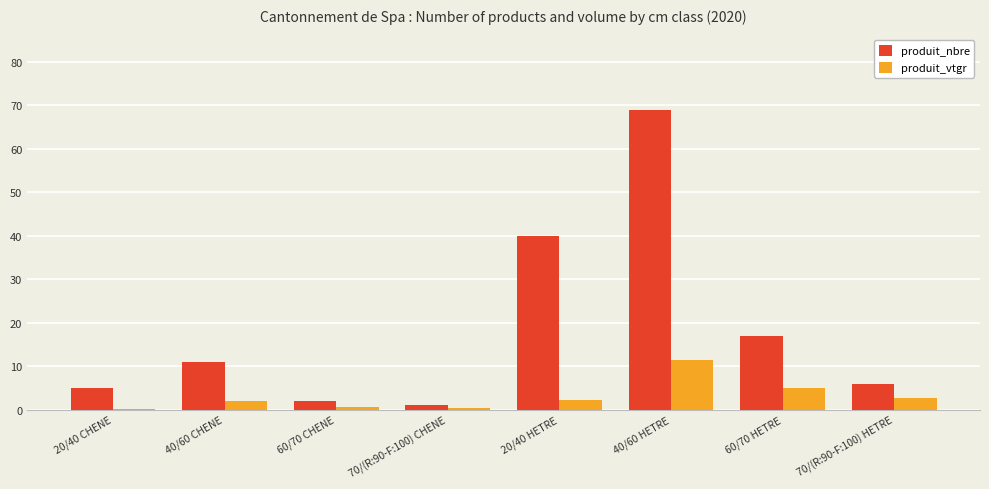

How many categories are shown in the chart?

8